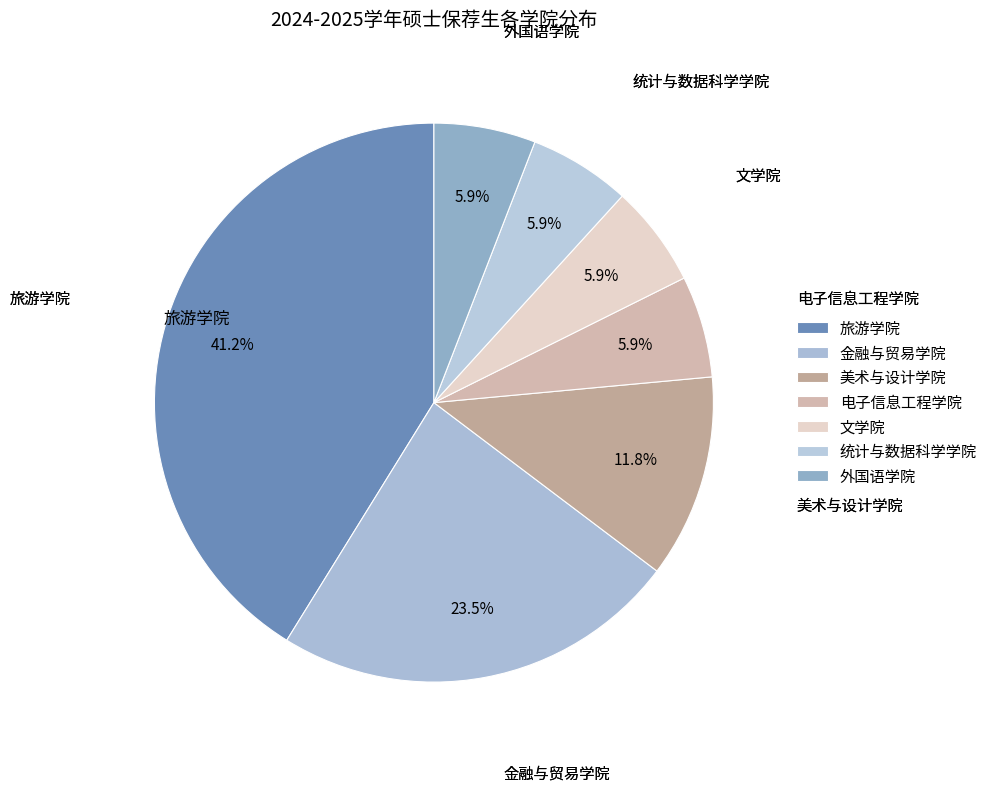

What portion of the pie excludes 文学院?

94.1%